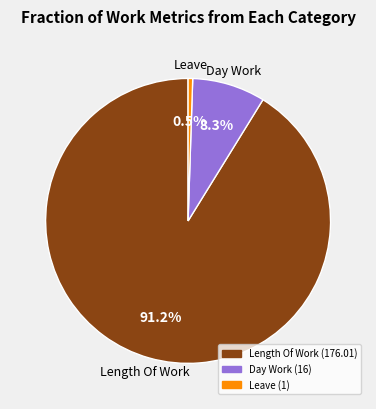

Is there a majority slice in this chart?

Yes